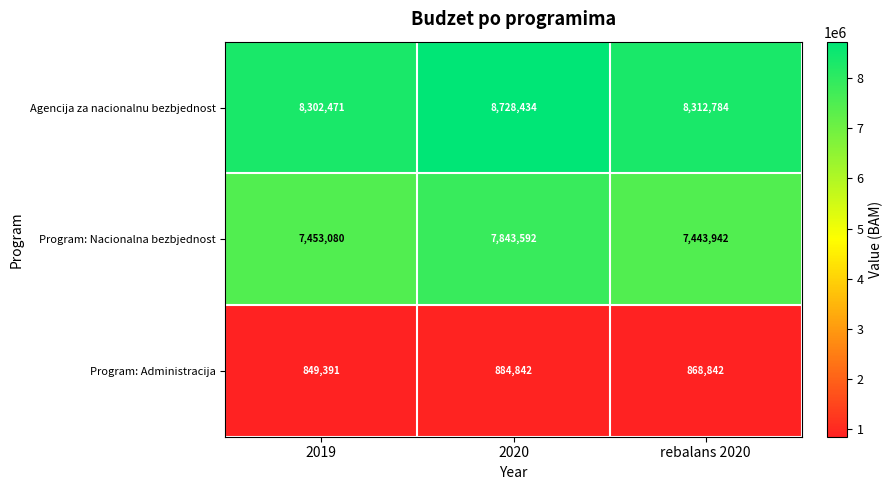

Reading left to right, list all the values displayed in this chart.

Agencija za nacionalnu bezbjednost: 2019=8302471	2020=8728434	rebalans 2020=8312784
Program: Nacionalna bezbjednost: 2019=7453080	2020=7843592	rebalans 2020=7443942
Program: Administracija: 2019=849391	2020=884842	rebalans 2020=868842